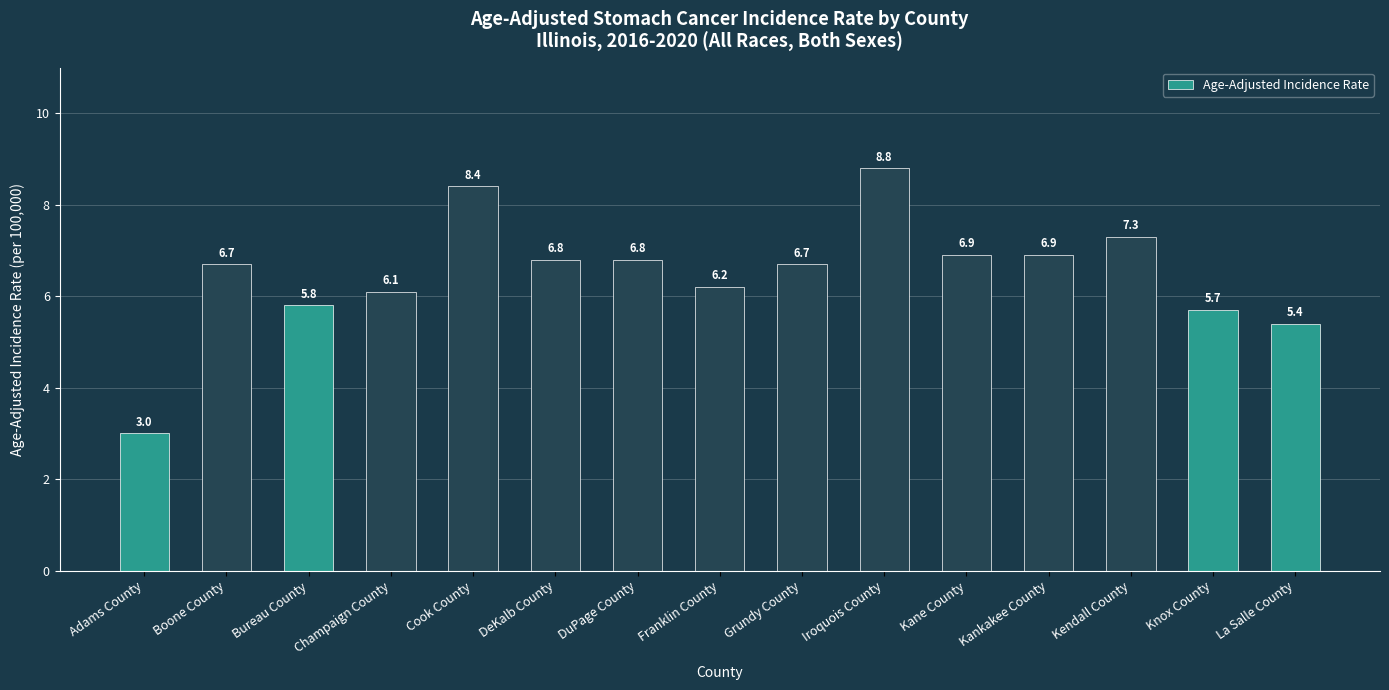

What is the value of the 5th bar from the left?

8.4